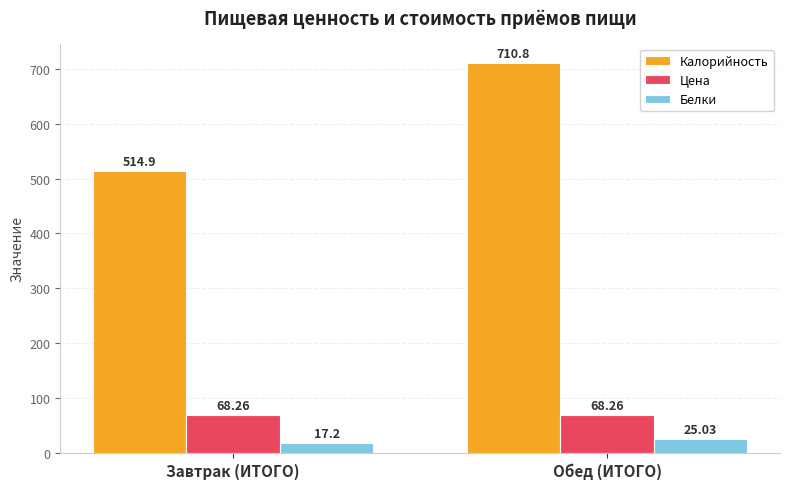

What is the difference between the highest and lowest values at Обед (ИТОГО)?

685.8